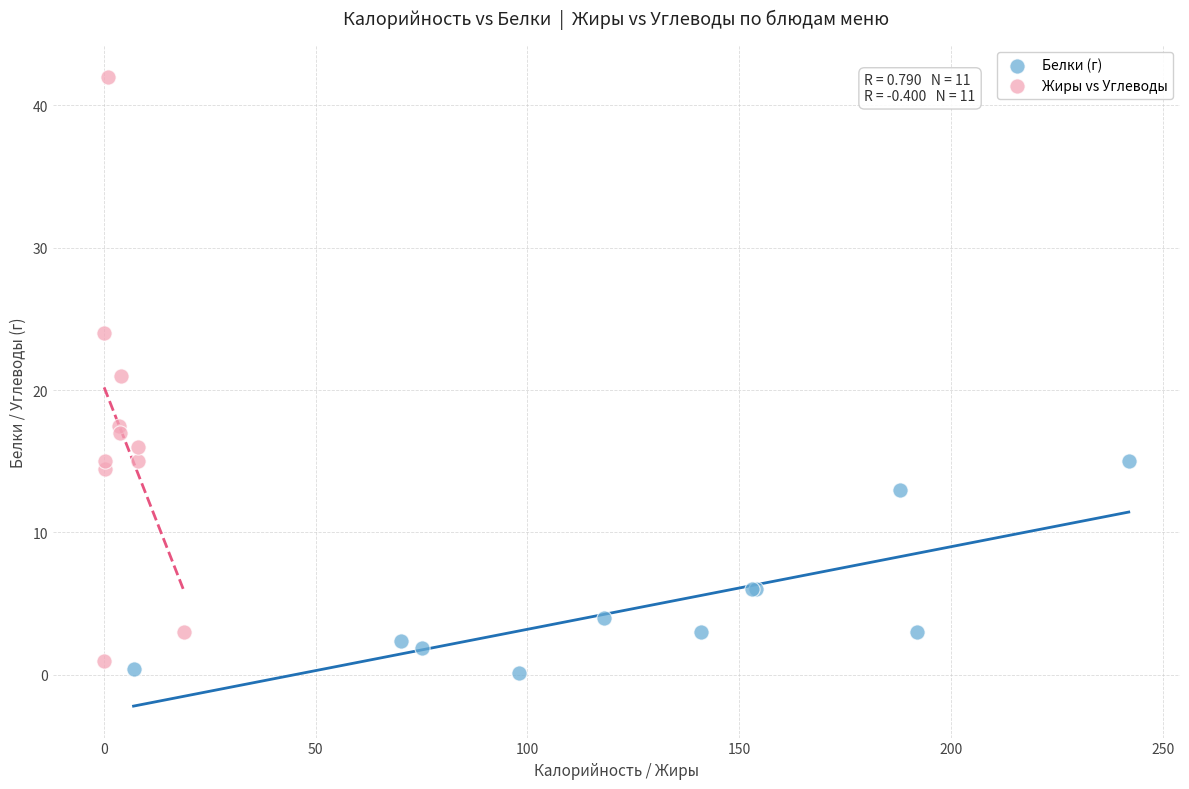

Which series contains the highest Y value?

Жиры vs Углеводы